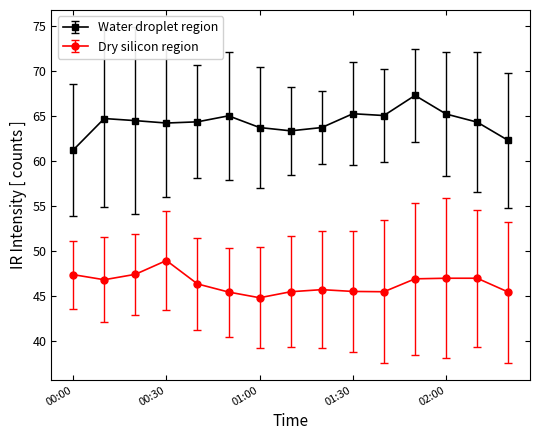

What is the value of the Dry silicon region point at the 6th from the left?

45.5